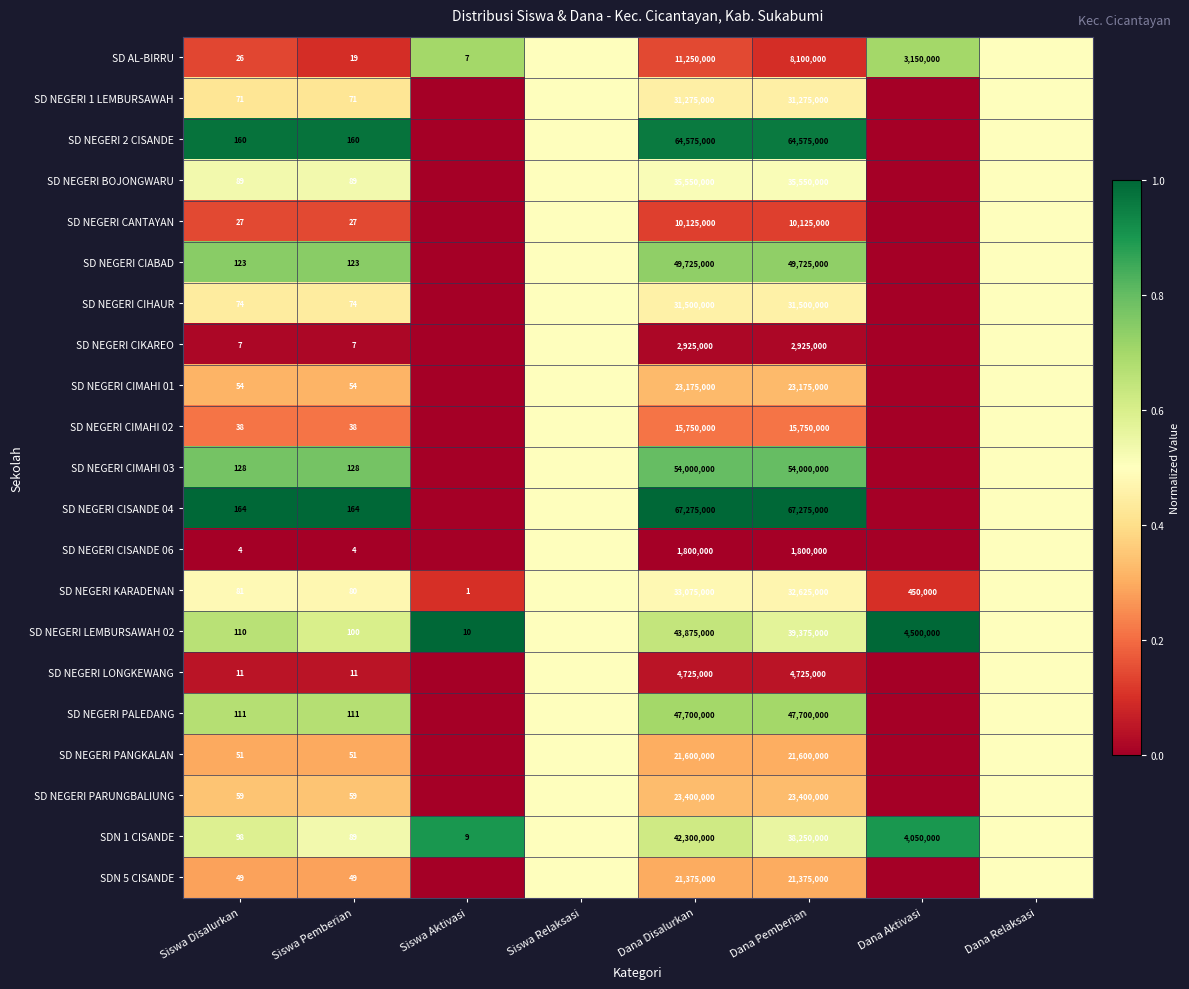

At which category does the chart reach its minimum across all series?

Siswa Aktivasi